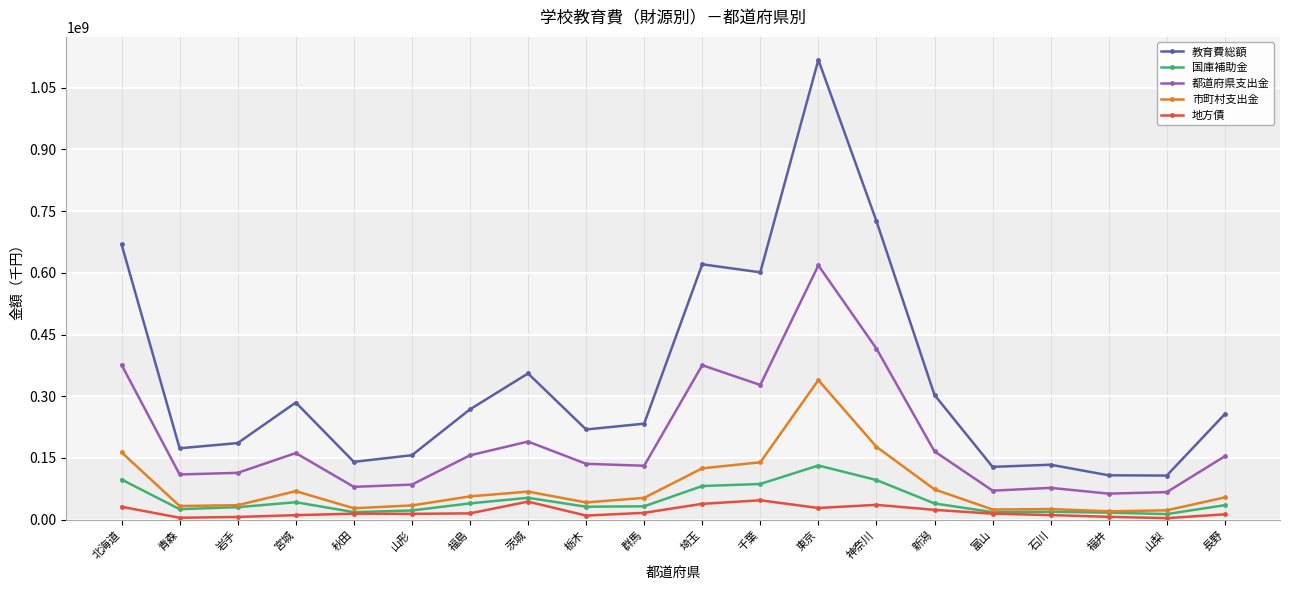

Which series changed the most between 新潟 and 石川?

教育費総額